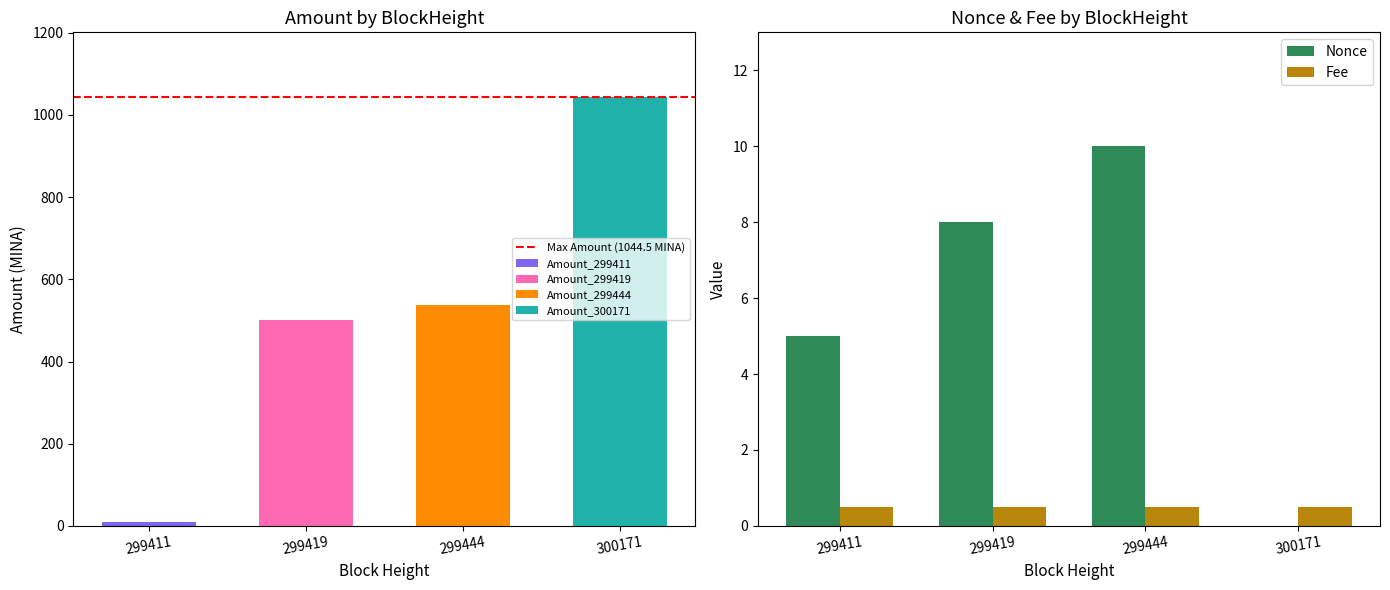

At which label does Nonce first exceed 8?

299444